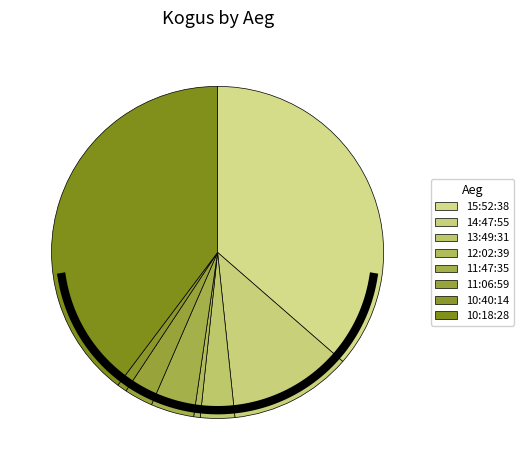

Does 10:40:14 account for over 50% of the chart?

No